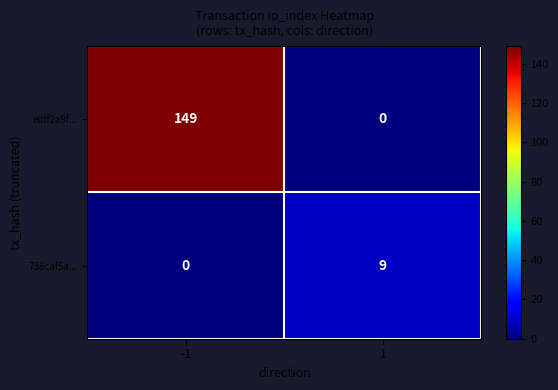

Is it true that edff2a9f... equals 49 at 1?

False